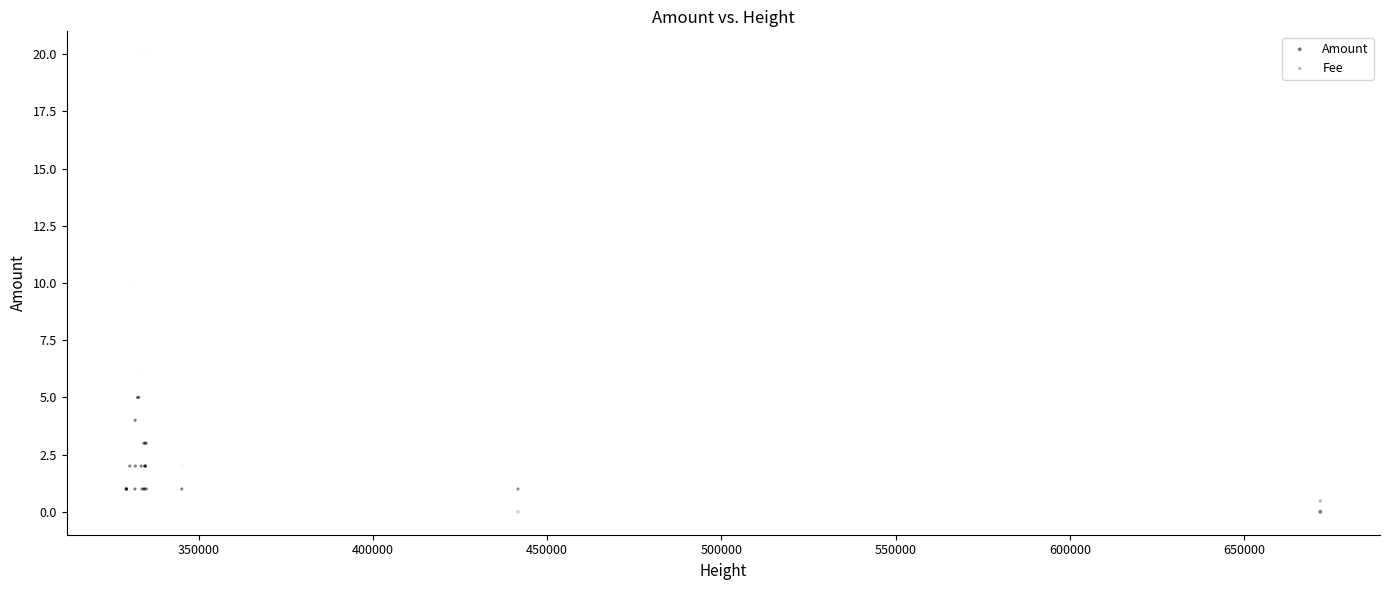

Which series contains the highest Y value?

Amount